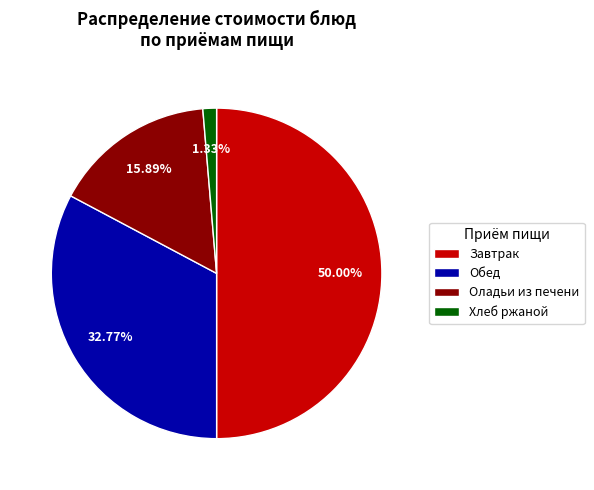

Do Оладьи из печени and Завтрак together represent more than half of the pie?

Yes